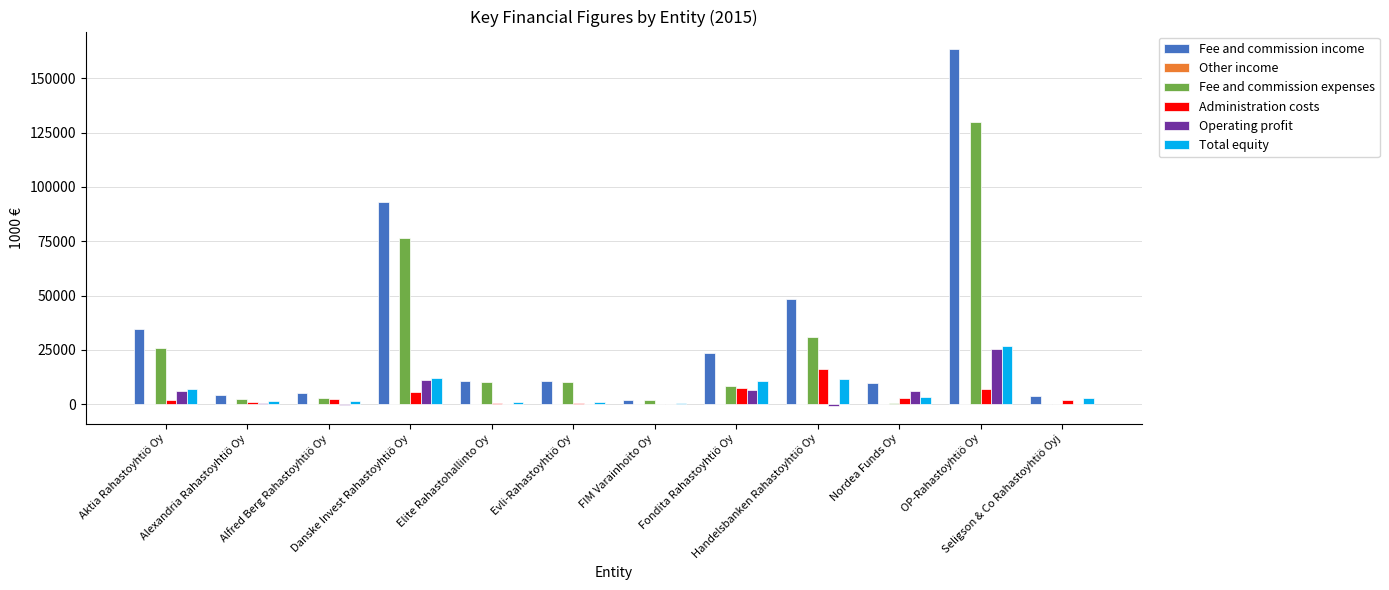

At which category is the sum across all series the highest?

OP-Rahastoyhtiö Oy